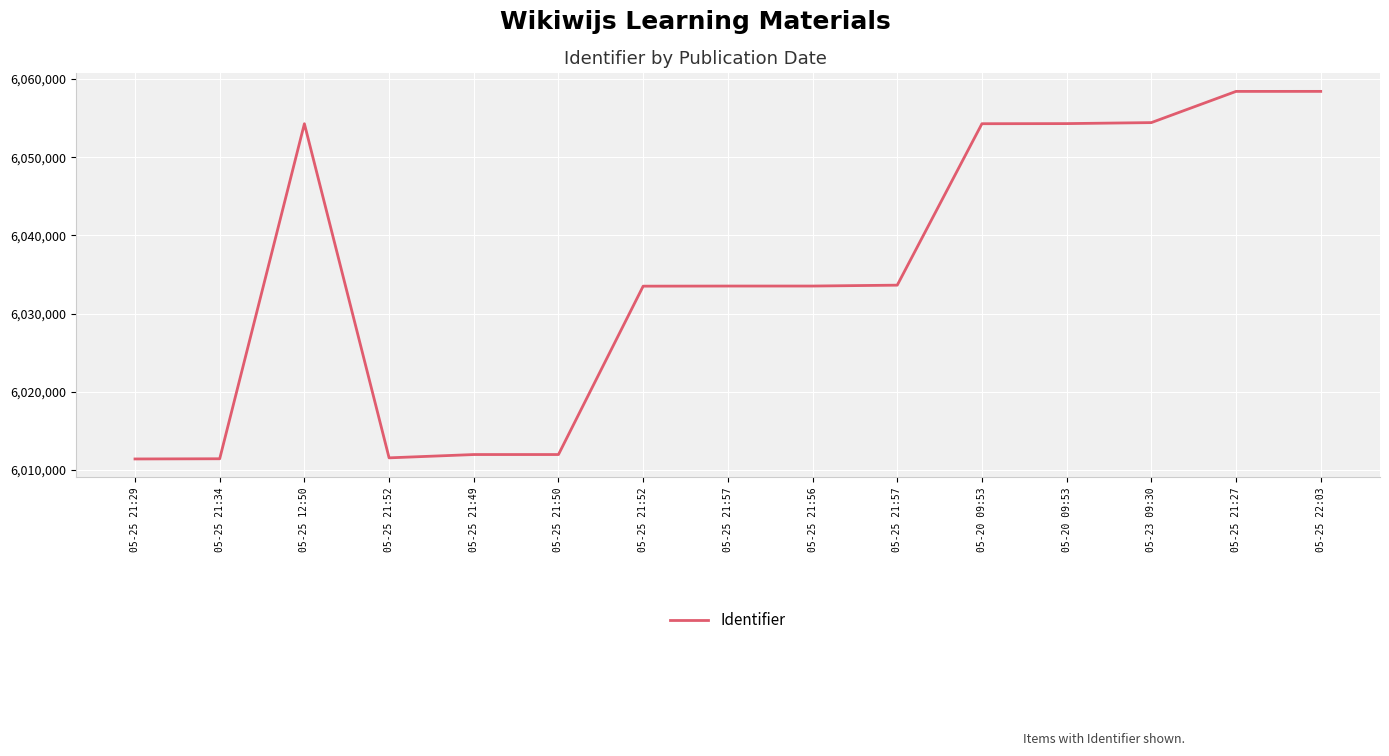

Is this an area chart (filled region under the line)?

No